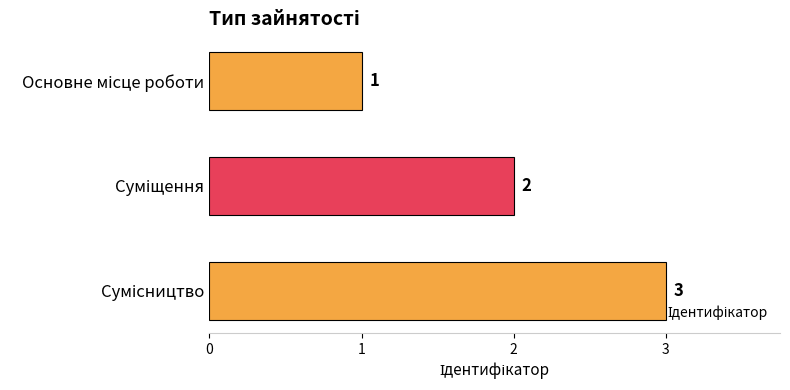

What is the value of the 2nd bar from the top?

2